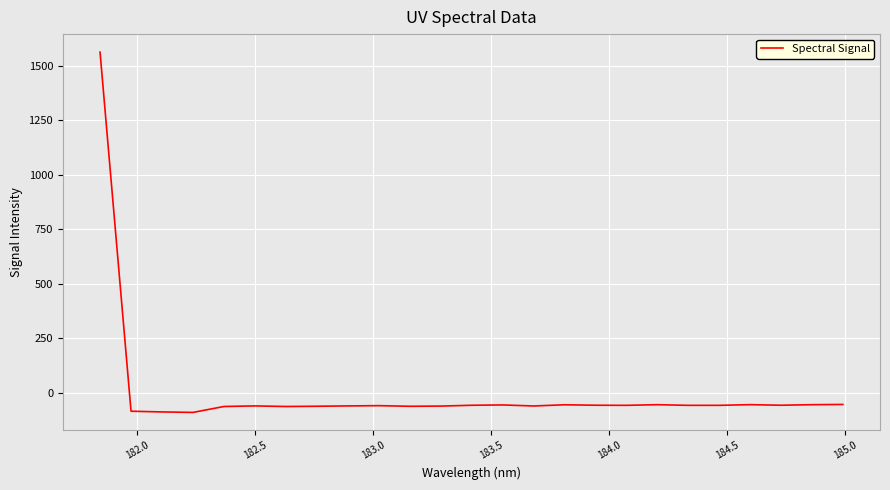

What is the difference between the maximum and minimum values?

1653.1